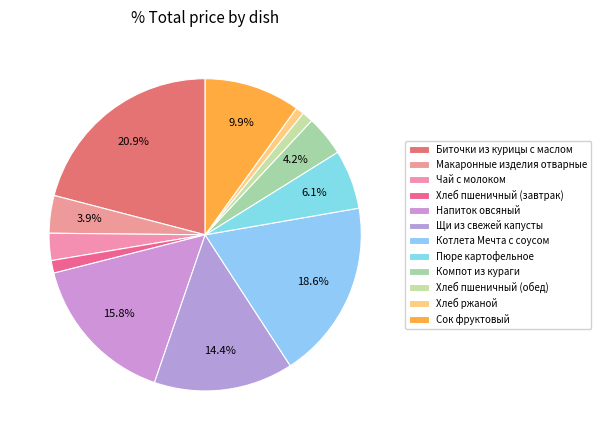

Count the number of slices in the pie.

12